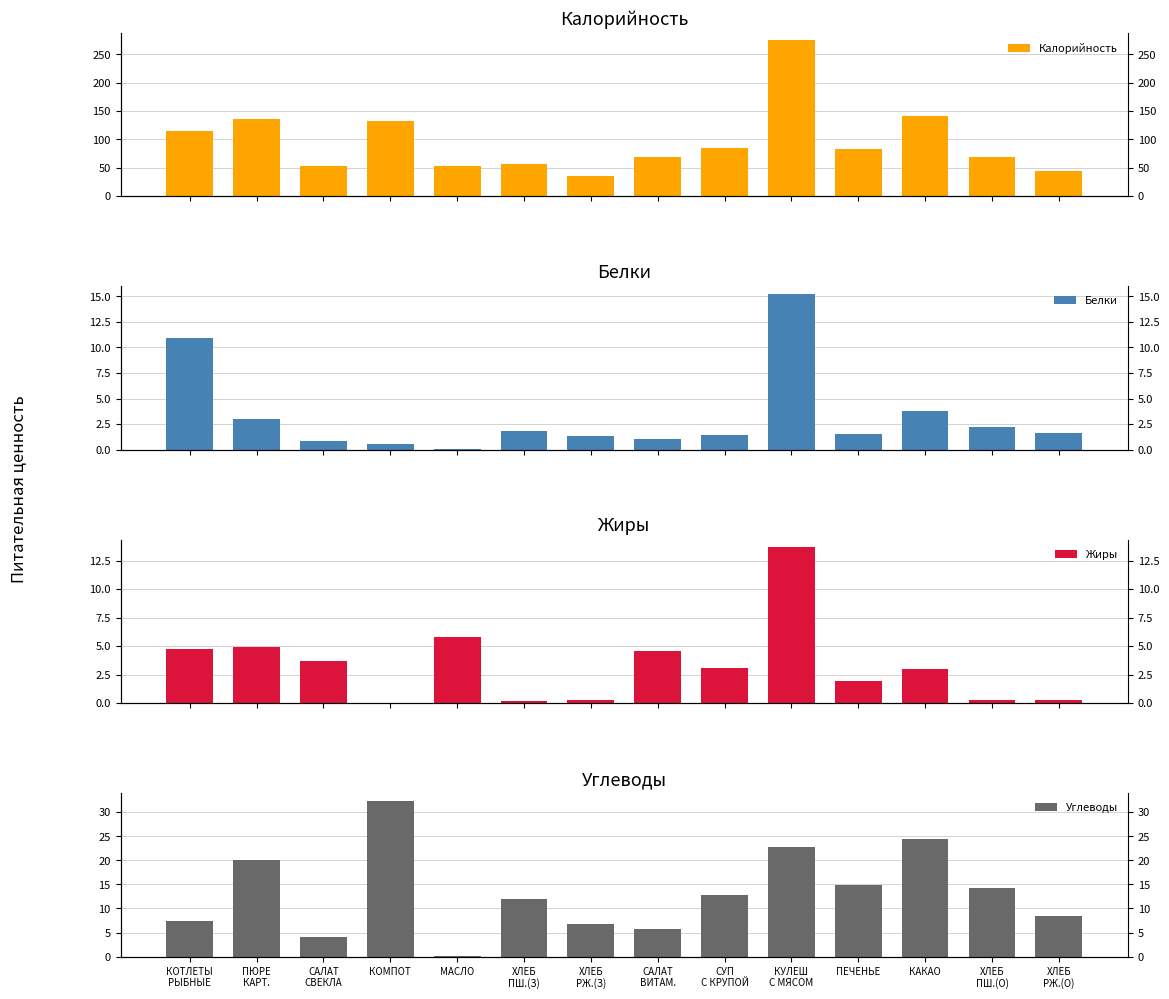

What is the value of the Калорийность bar at the 9th from the left?

84.9